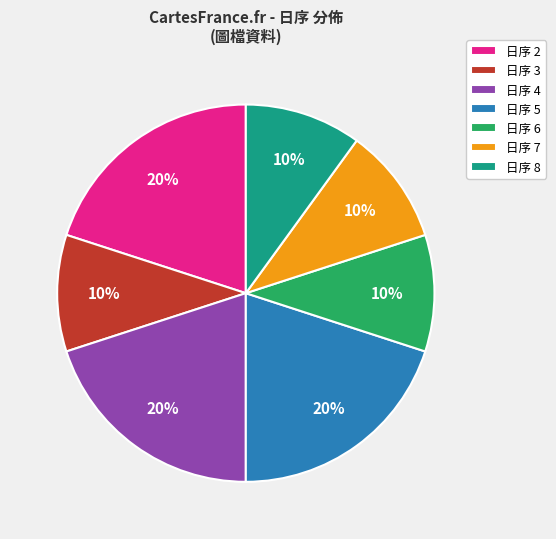

How many slices are in this pie chart?

7